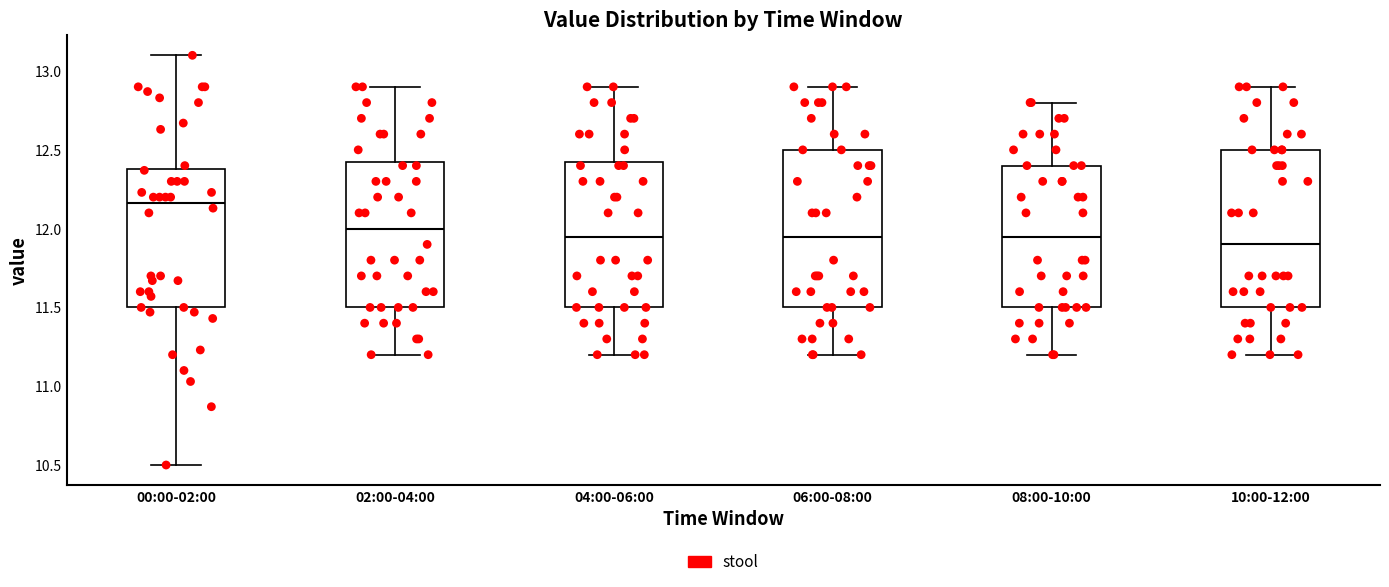

Which box's median line is the highest?

00:00-02:00